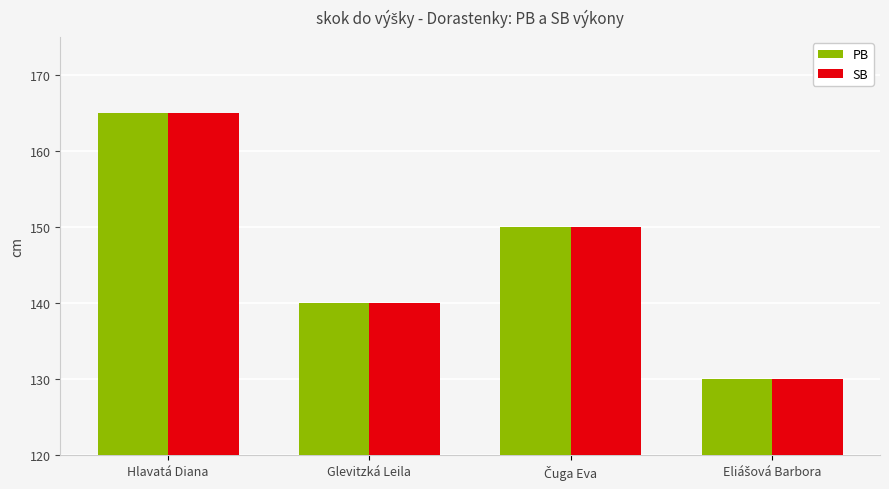

What is the label of the 2nd bar from the left?

Glevitzká Leila